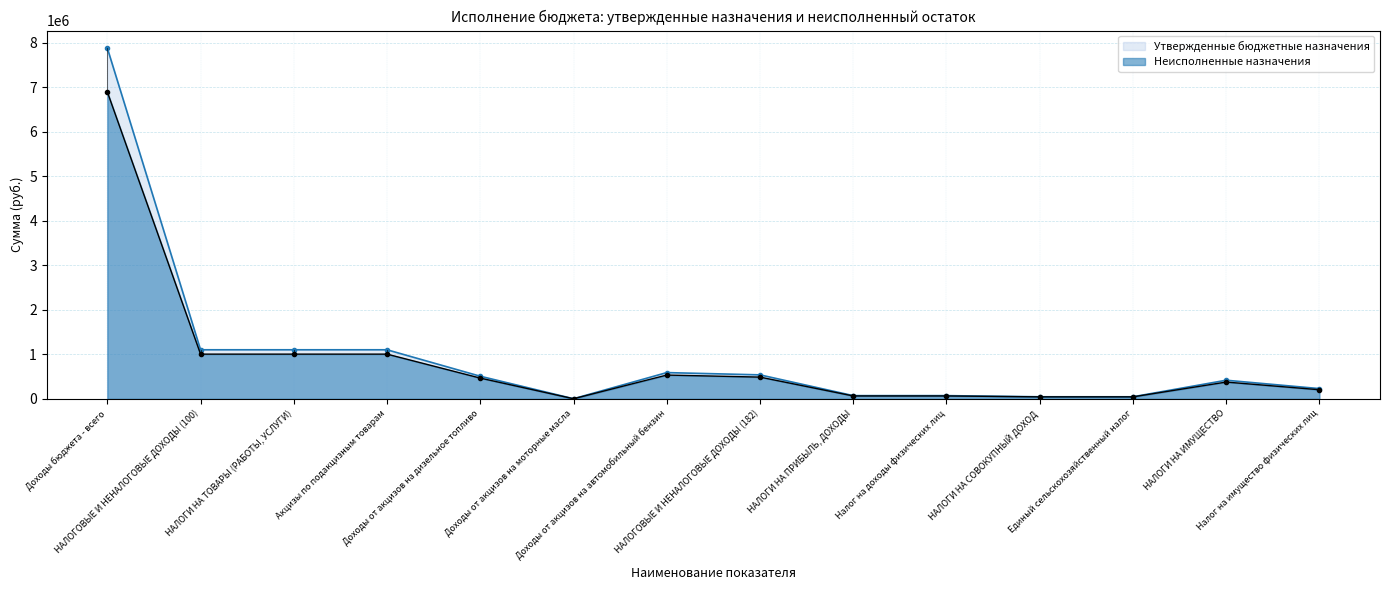

What is the spread (max minus min) of values at НАЛОГИ НА ИМУЩЕСТВО?

41008.9